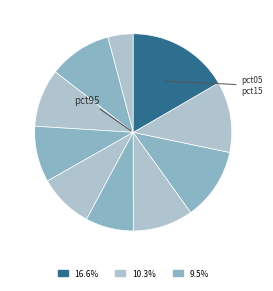

Is there a majority slice in this chart?

No